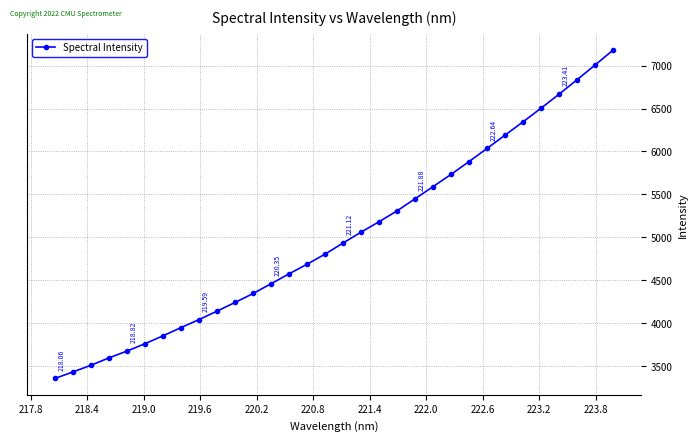

What is the sum of all values?

160341.5